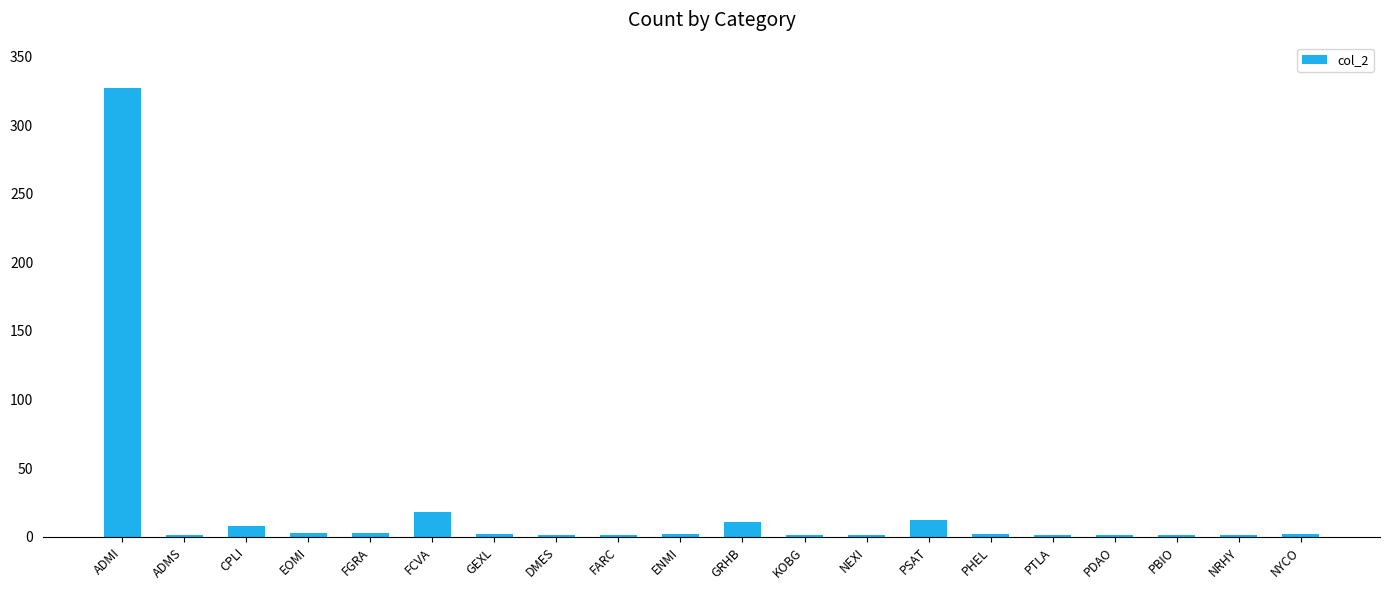

What is the sum of all values?

399